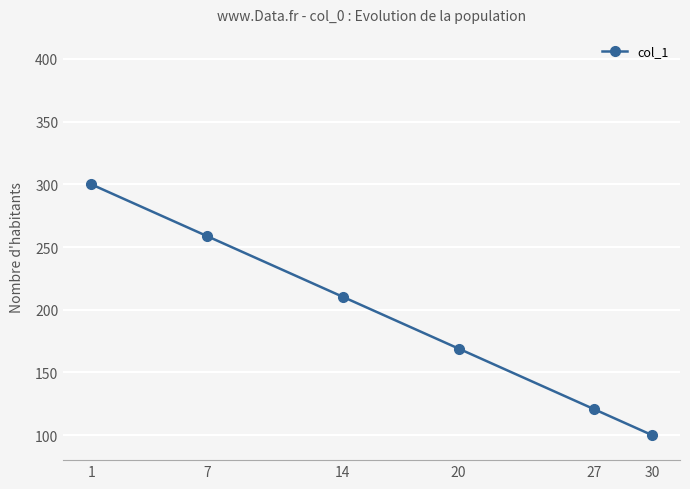

Is this an area chart (filled region under the line)?

No